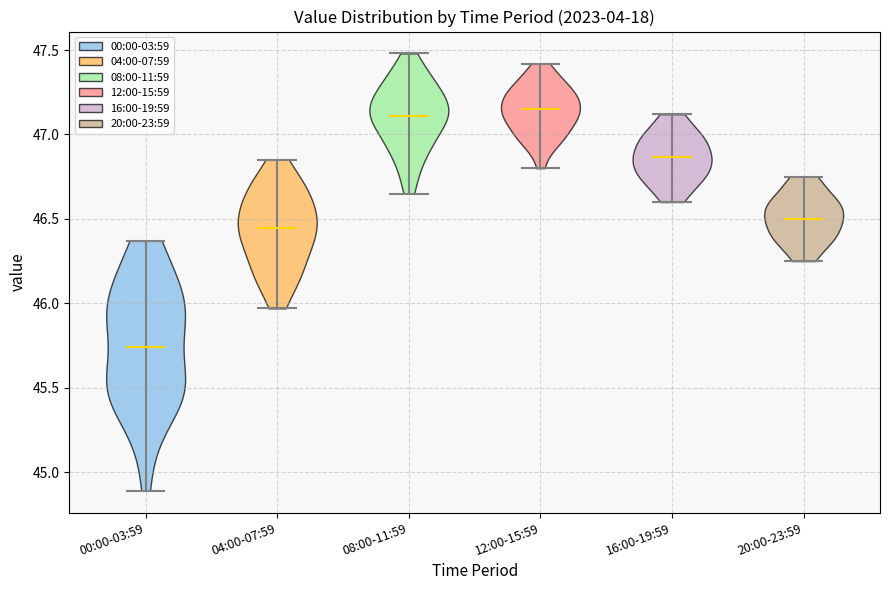

Reading left to right, read every violin against the y-axis: where its median line is, and the lowest and highest points it reaches. The values are not printed on the chart, so give them approximately, as read against the axis.

00:00-03:59: median line 45.75, lowest point 44.90, highest point 46.35
04:00-07:59: median line 46.45, lowest point 45.95, highest point 46.85
08:00-11:59: median line 47.10, lowest point 46.65, highest point 47.50
12:00-15:59: median line 47.15, lowest point 46.80, highest point 47.40
16:00-19:59: median line 46.85, lowest point 46.60, highest point 47.10
20:00-23:59: median line 46.50, lowest point 46.25, highest point 46.75